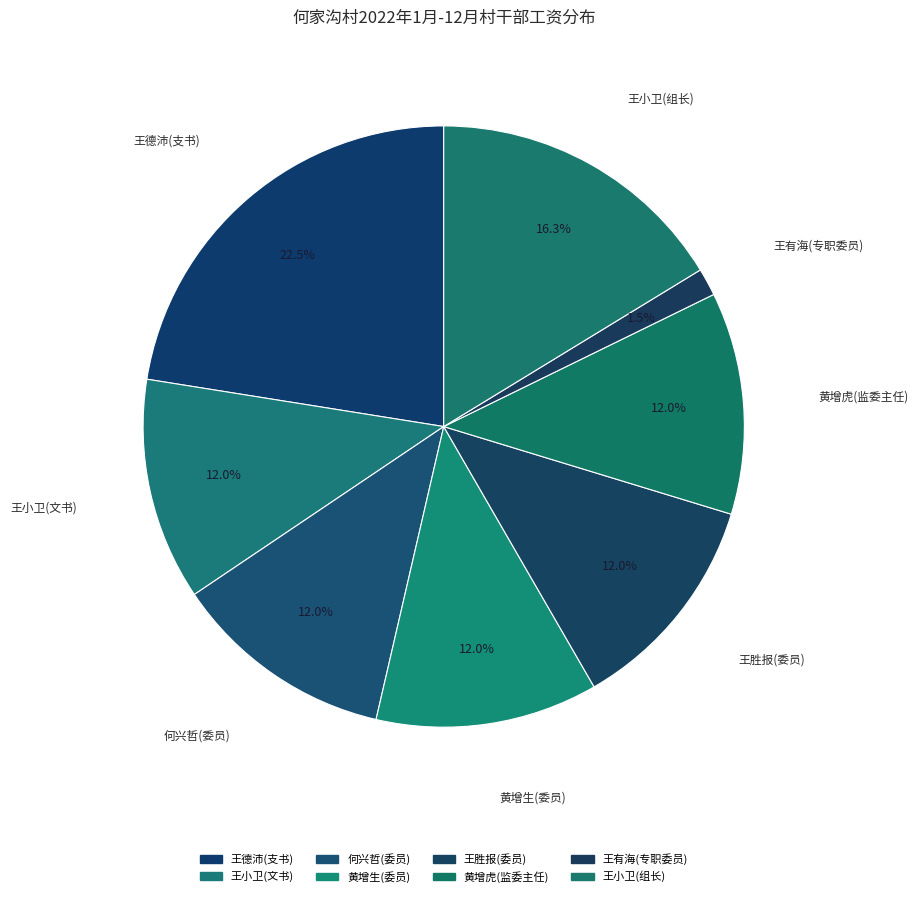

To the nearest percent, what portion does 王小卫(组长) represent?

16%